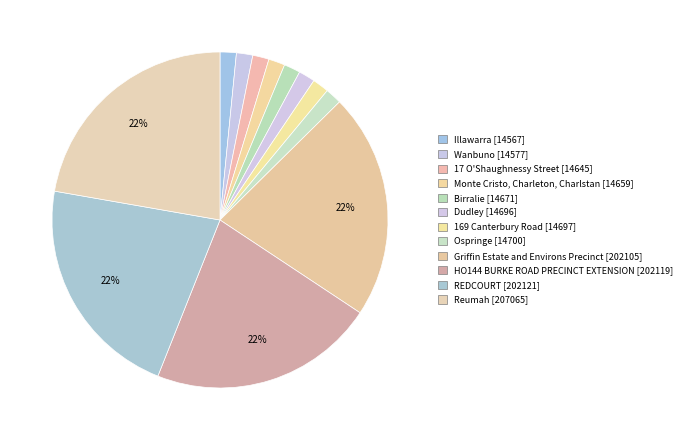

How much of the chart is everything except REDCOURT?

78.3%